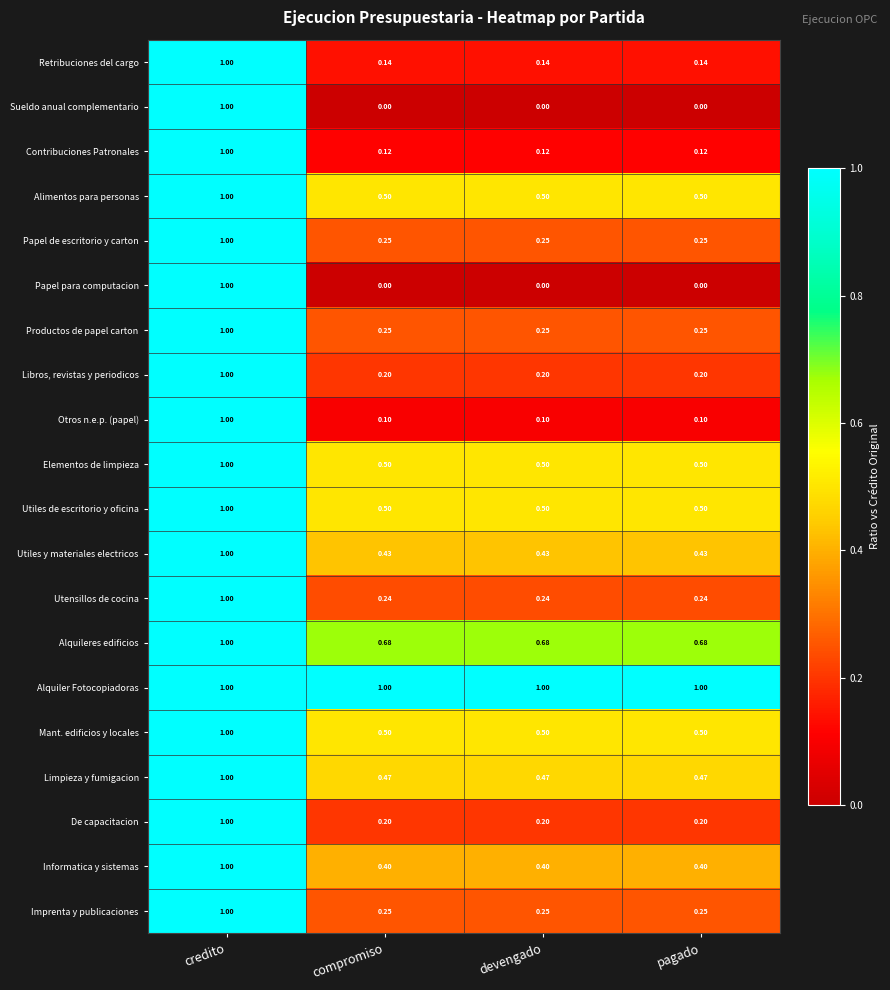

At which label does Alimentos para personas reach its peak?

credito